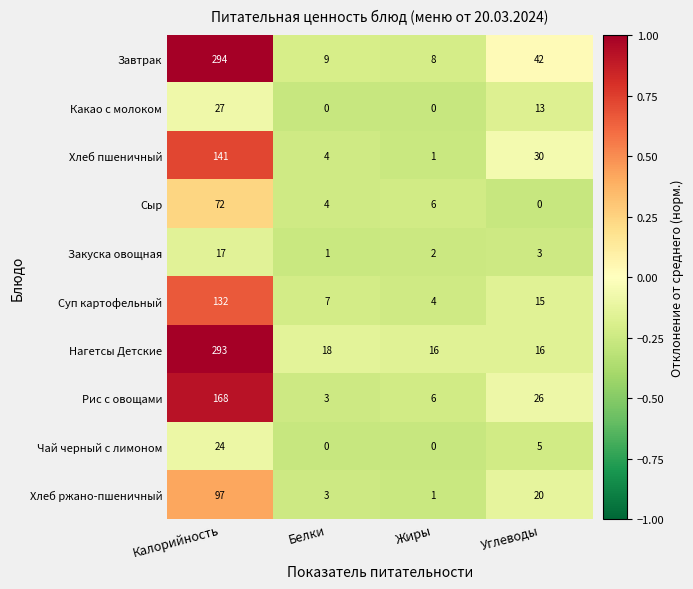

At which category is the sum across all series the highest?

Калорийность